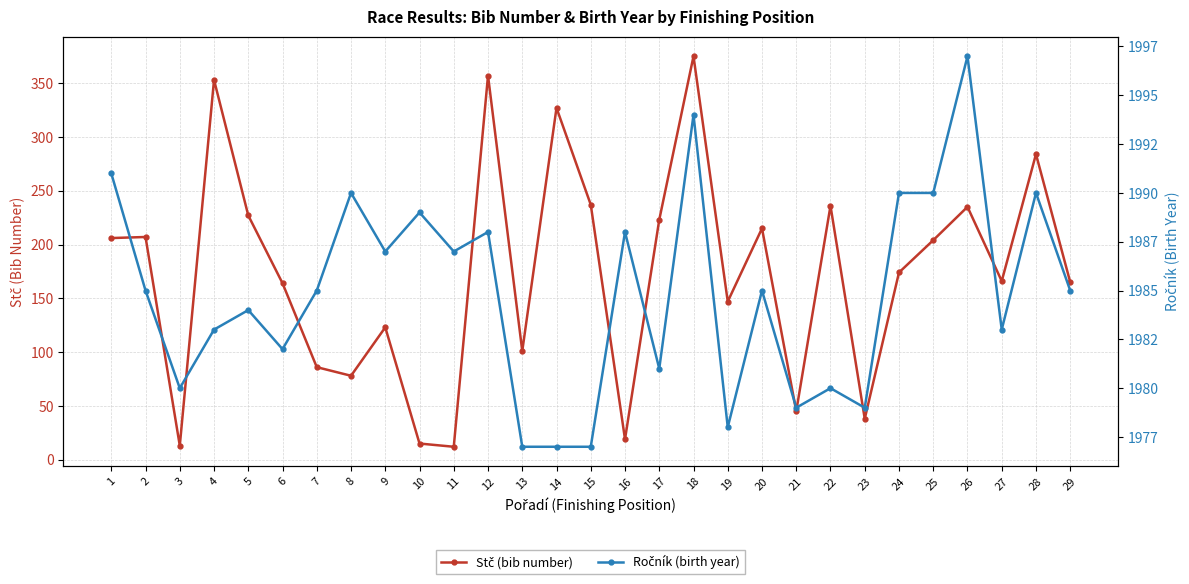

At which category is the sum across all series the highest?

18